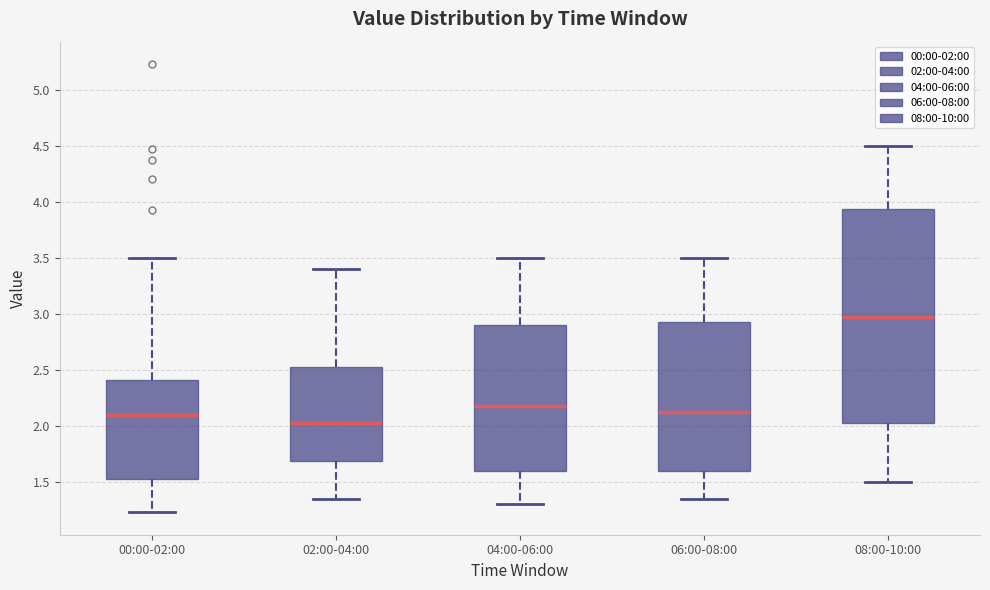

Reading left to right, read every box against the y-axis: the position of its median line, the range the box covers, and the ends of its whiskers. The values are not printed on the chart, so give them approximately, as read against the axis.

00:00-02:00: median 2.10, box 1.55 to 2.40, whiskers 1.25 to 3.50
02:00-04:00: median 2.05, box 1.70 to 2.55, whiskers 1.35 to 3.40
04:00-06:00: median 2.20, box 1.60 to 2.90, whiskers 1.30 to 3.50
06:00-08:00: median 2.15, box 1.60 to 2.95, whiskers 1.35 to 3.50
08:00-10:00: median 3.00, box 2.05 to 3.95, whiskers 1.50 to 4.50